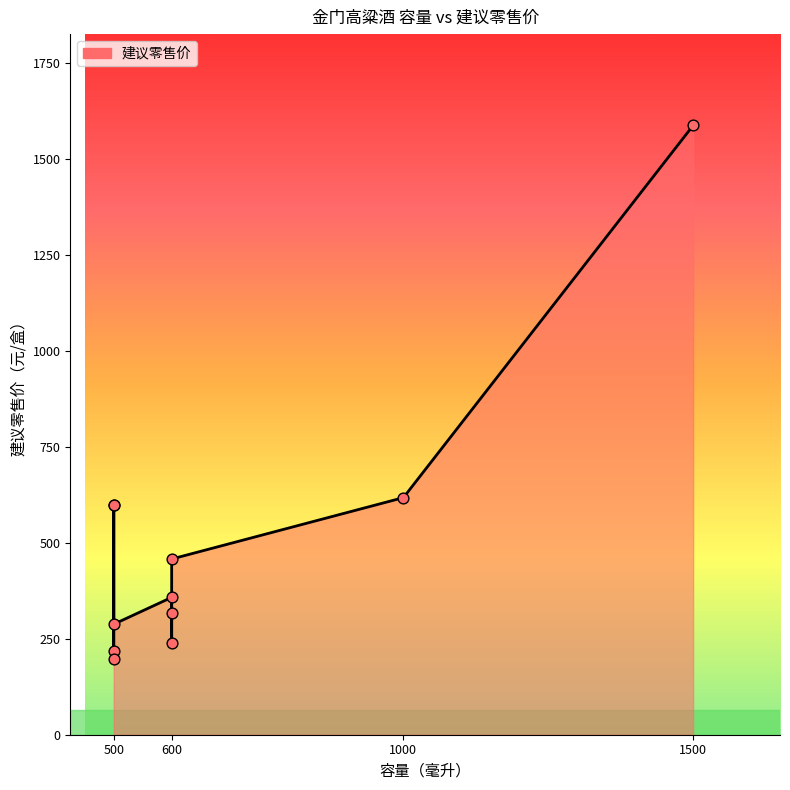

Approximately how many times larger is the value at 600 compared to 600?

0.9